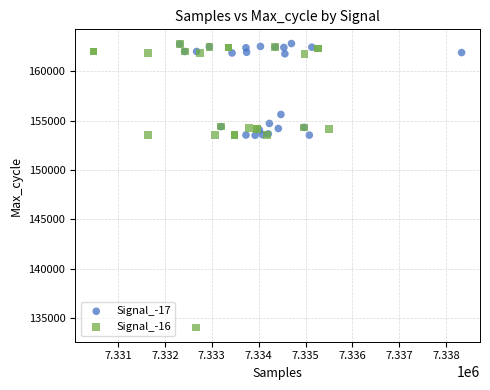

Which series contains the lowest Y value?

Signal_-16